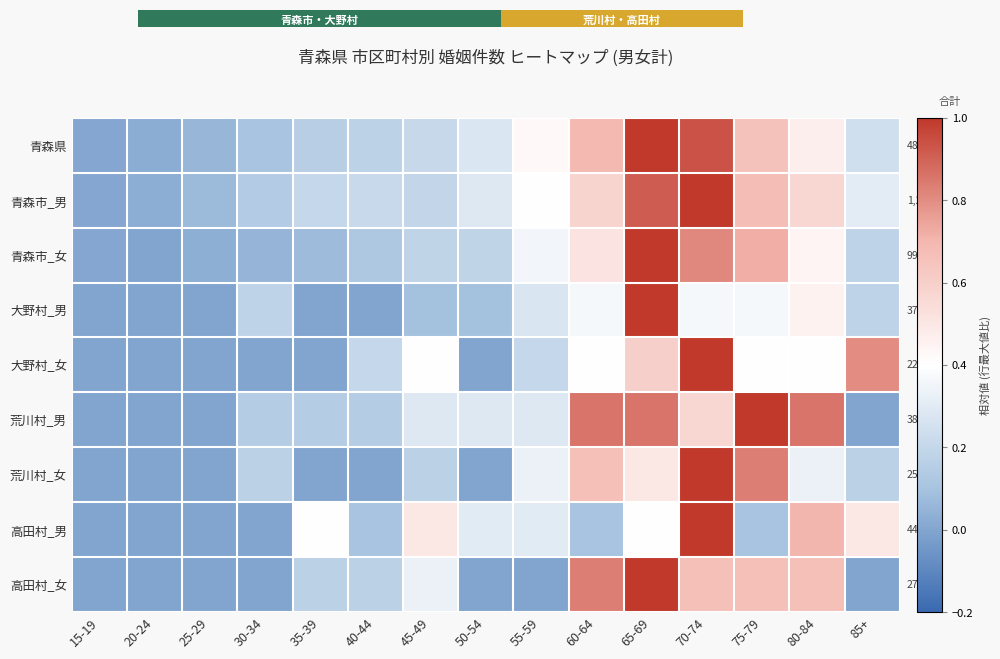

What is the difference between the second highest and minimum values in the 荒川村_女 series?

0.8